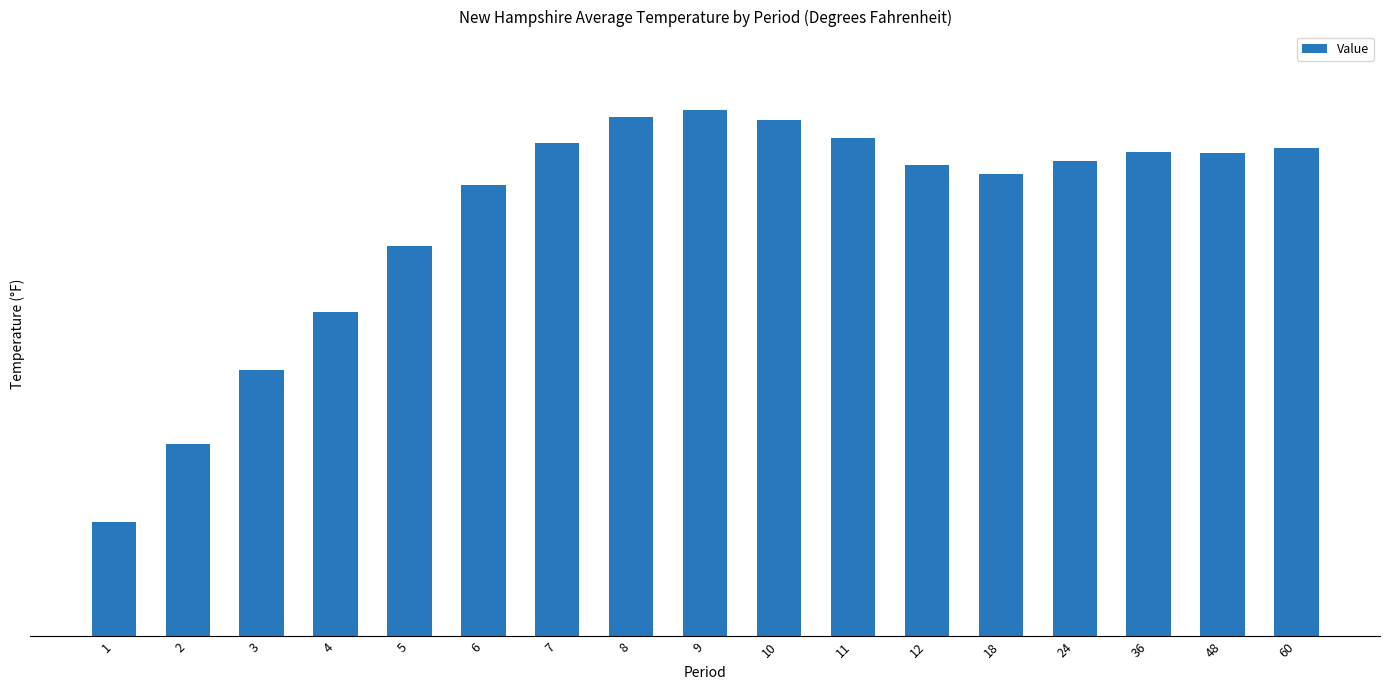

Are the bars horizontal?

No